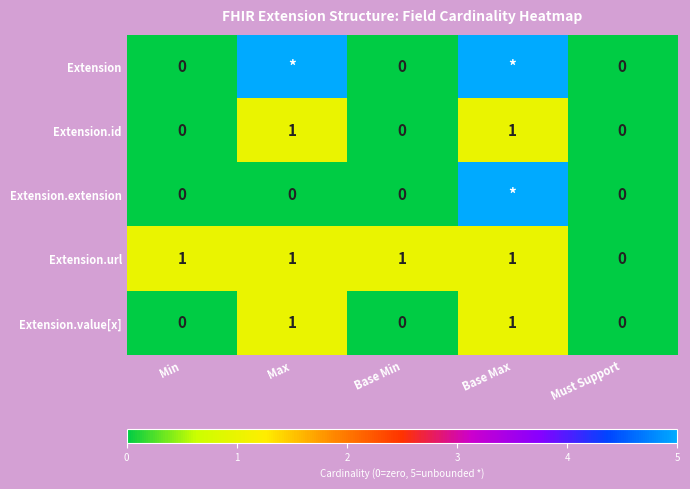

At how many categories does at least one series exceed 1?

2